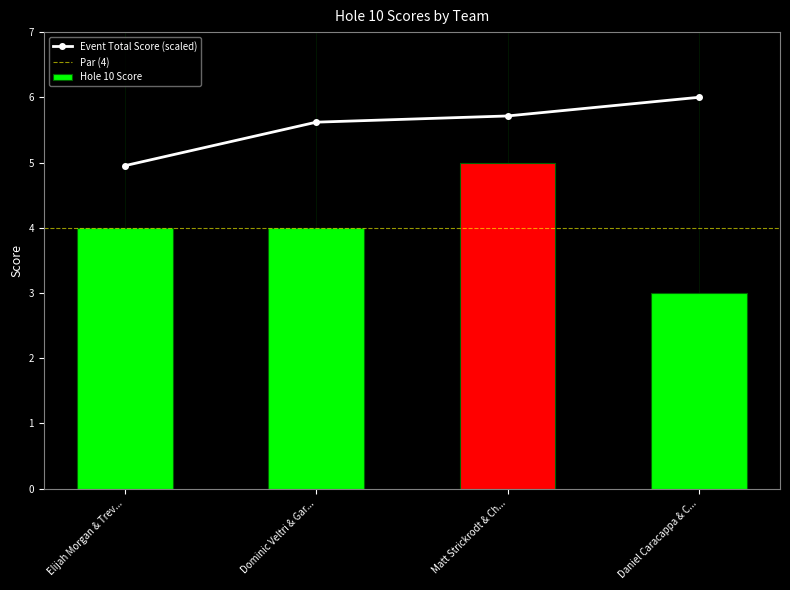

Reading right to left, transcribe all the data shown in this chart.

3	5	4	4